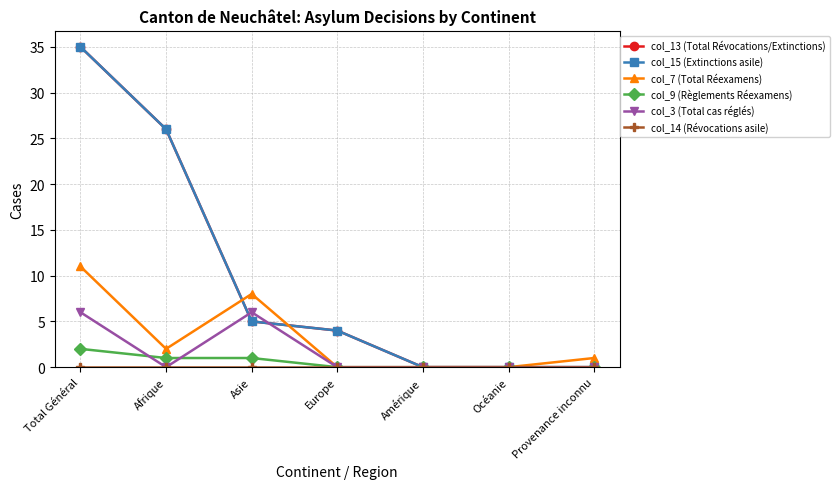

Reading left to right, what are all the values shown in this chart?

col_13 (Total Révocations/Extinctions): Total Général=35	Afrique=26	Asie=5	Europe=4	Amérique=0	Océanie=0	Provenance inconnu=0
col_15 (Extinctions asile): Total Général=35	Afrique=26	Asie=5	Europe=4	Amérique=0	Océanie=0	Provenance inconnu=0
col_7 (Total Réexamens): Total Général=11	Afrique=2	Asie=8	Europe=0	Amérique=0	Océanie=0	Provenance inconnu=1
col_9 (Règlements Réexamens): Total Général=2	Afrique=1	Asie=1	Europe=0	Amérique=0	Océanie=0	Provenance inconnu=0
col_3 (Total cas réglés): Total Général=6	Afrique=0	Asie=6	Europe=0	Amérique=0	Océanie=0	Provenance inconnu=0
col_14 (Révocations asile): Total Général=0	Afrique=0	Asie=0	Europe=0	Amérique=0	Océanie=0	Provenance inconnu=0